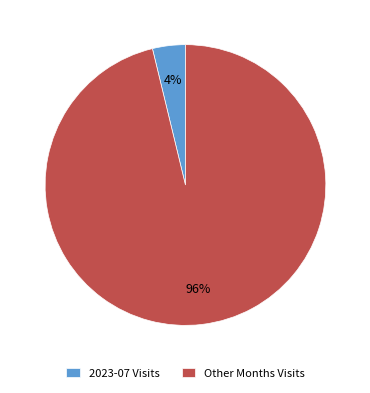

Which has a higher value, 2023-07 Visits or Other Months Visits?

Other Months Visits